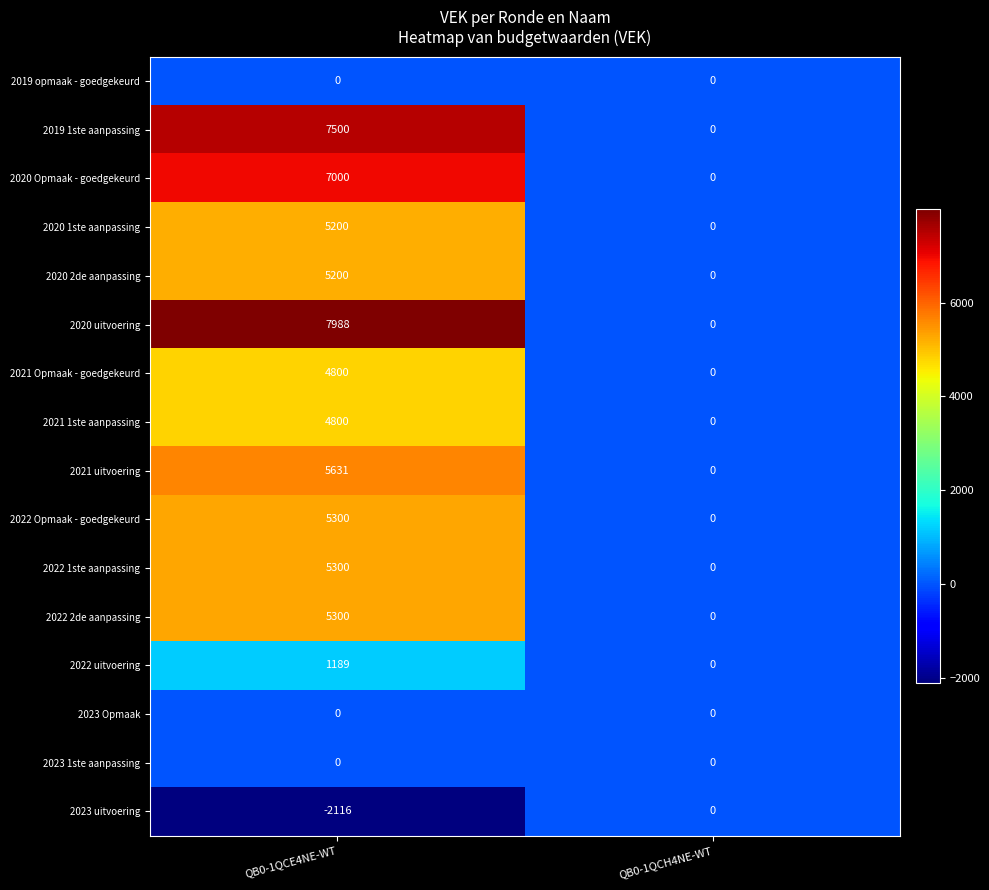

At how many categories does at least one series exceed 219?

1